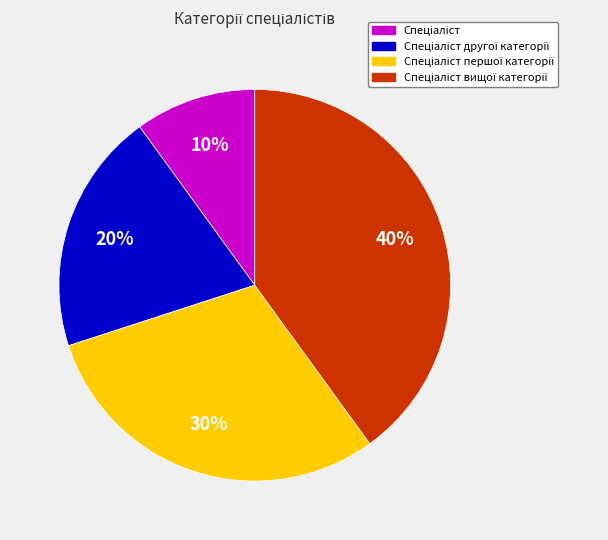

Is there a majority slice in this chart?

No